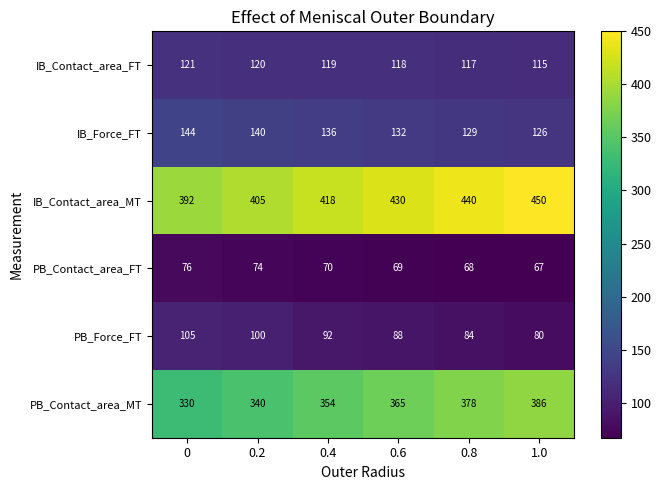

What is the difference between the IB_Force_FT values at 0.6 and 0.2?

8